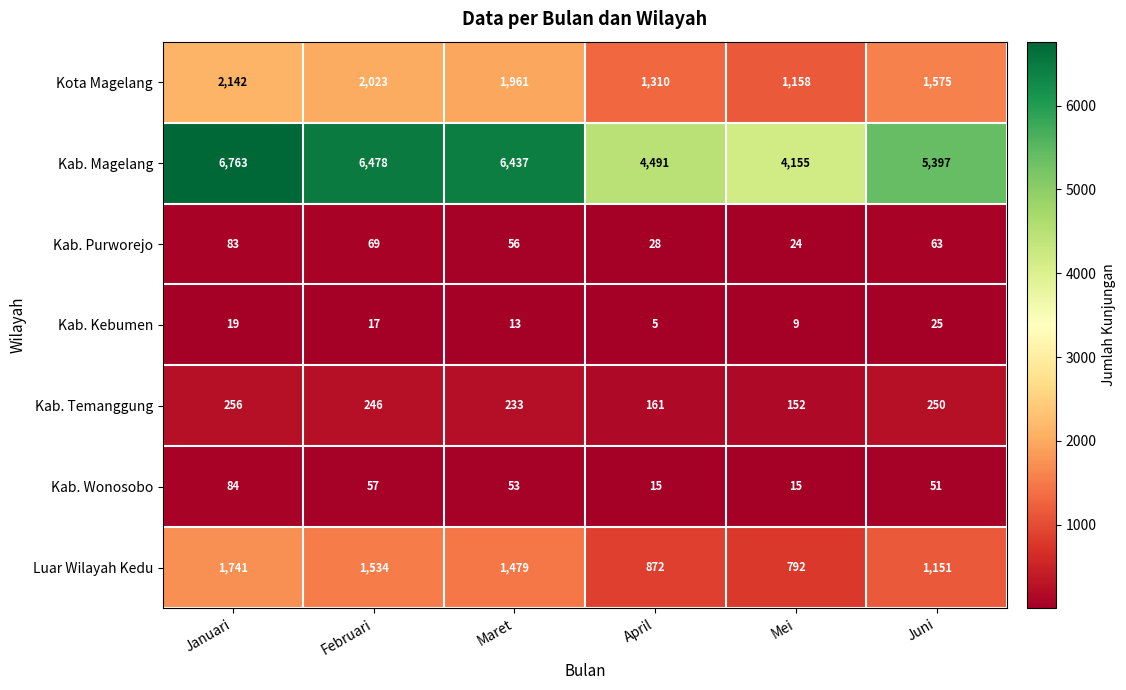

What is the difference between the Kota Magelang values at Mei and Januari?

984